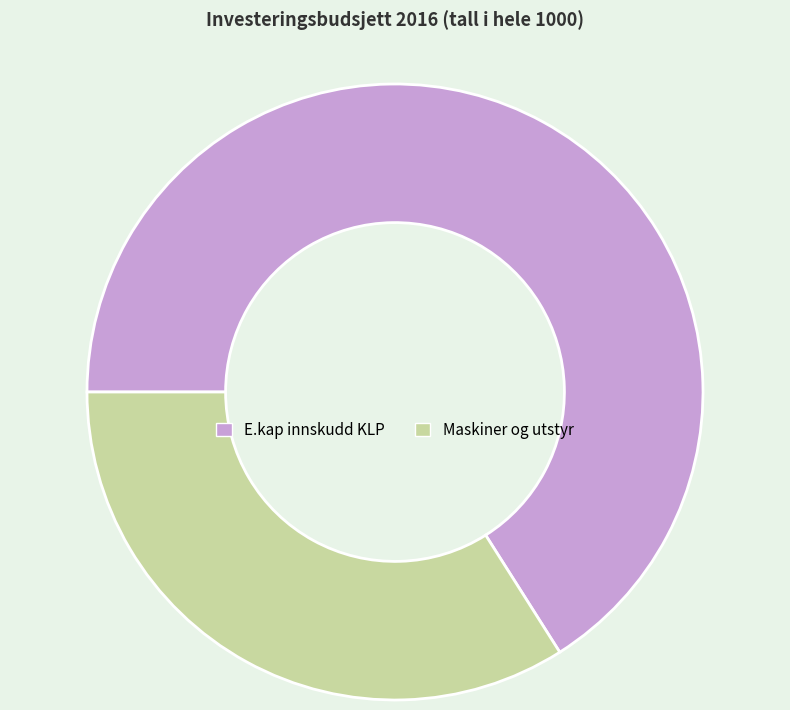

How many segments does this pie chart have?

2